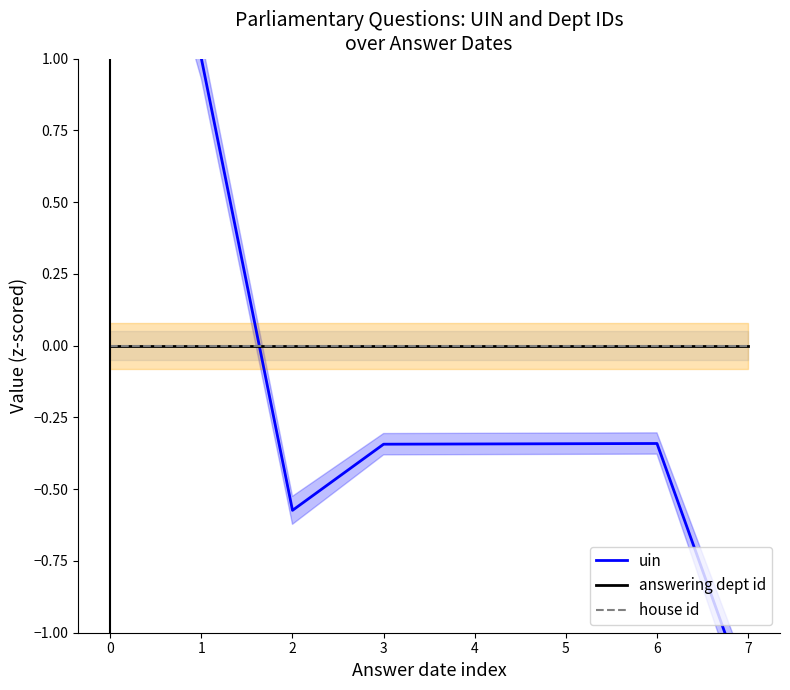

The value of uin at 0 is 2.2. True or false?

True